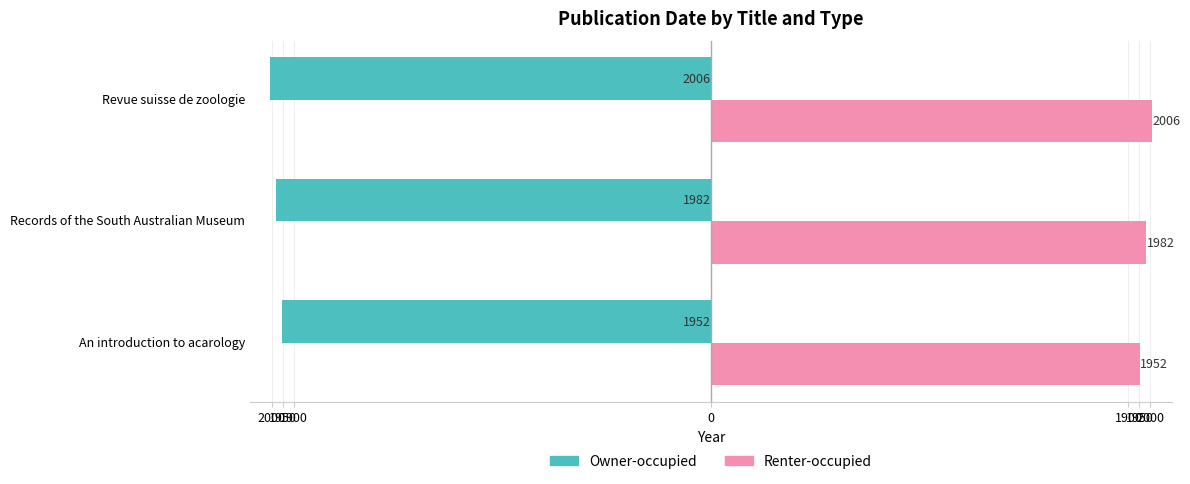

What are all the series names shown in the legend?

Owner-occupied, Renter-occupied